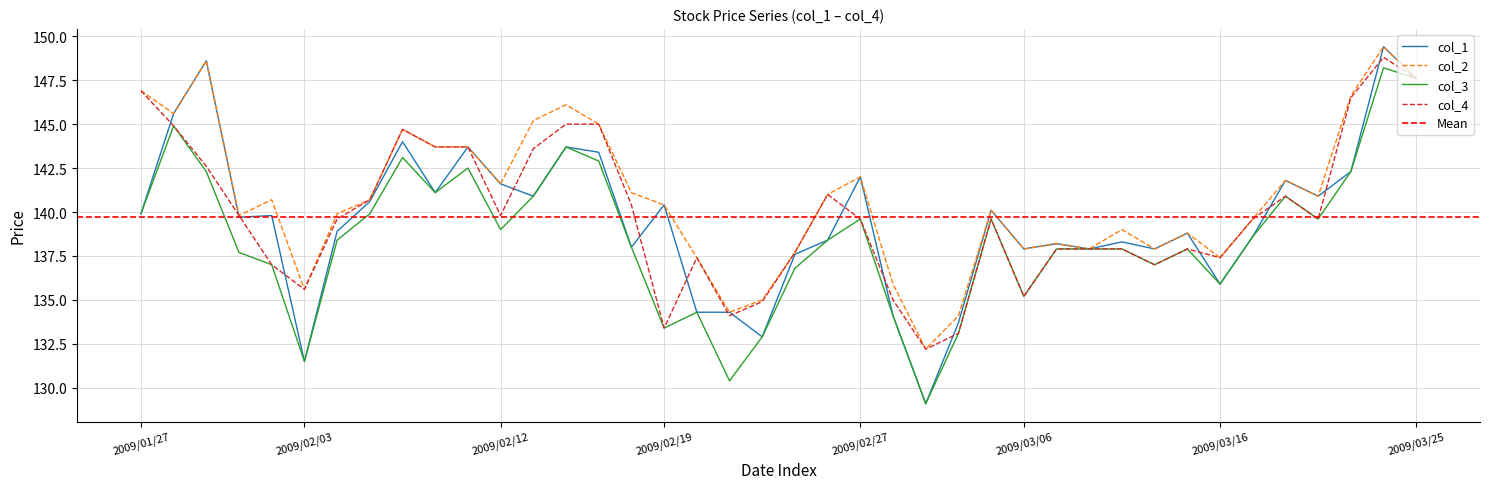

What is the highest value of the col_1 series?

149.4